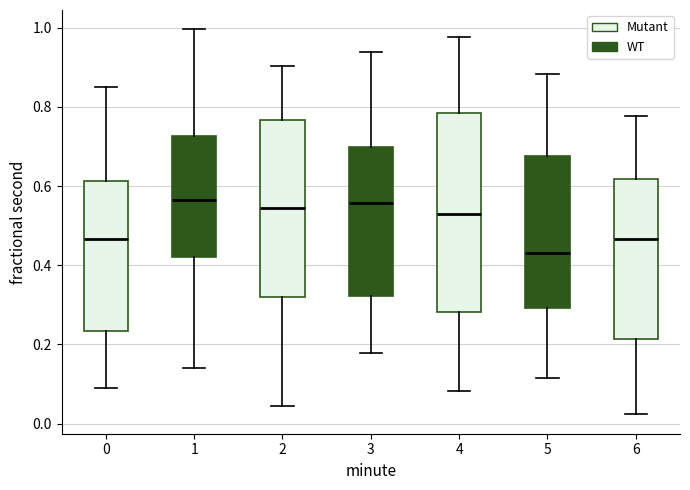

Which box's median line is the lowest?

5